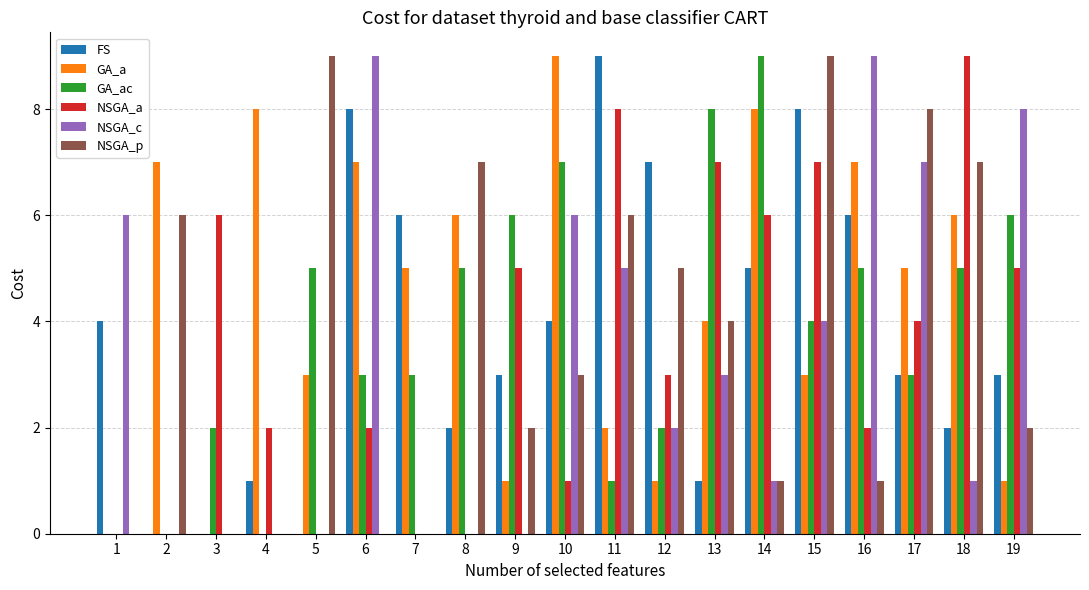

Is the value of GA_ac at 11 greater than the value of NSGA_a at 11?

No